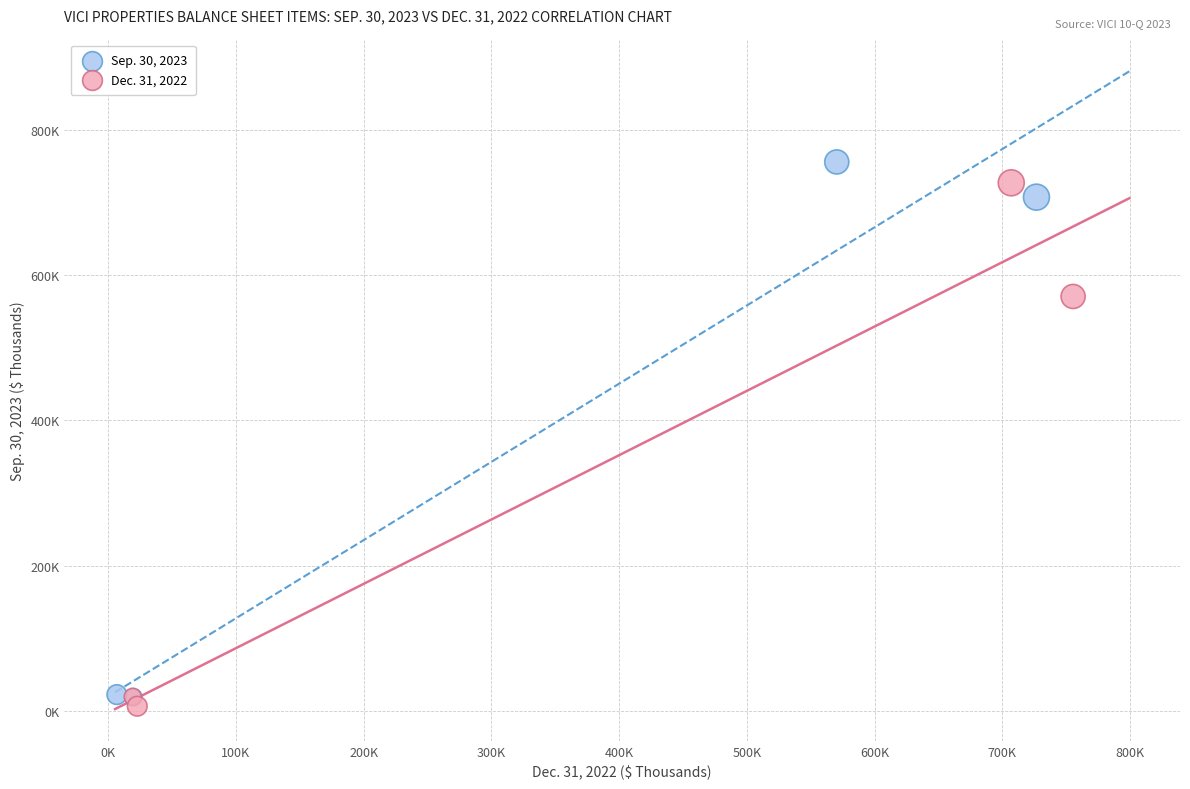

What are all the series names shown in the legend?

Sep. 30, 2023, Dec. 31, 2022